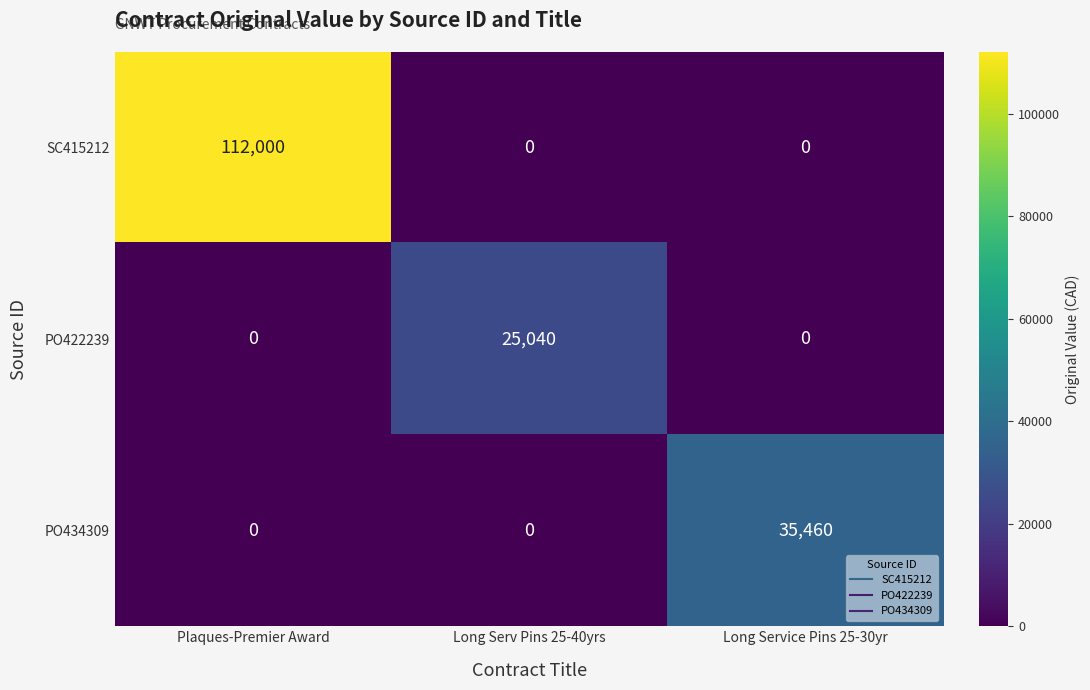

Which series has the widest spread of values?

SC415212